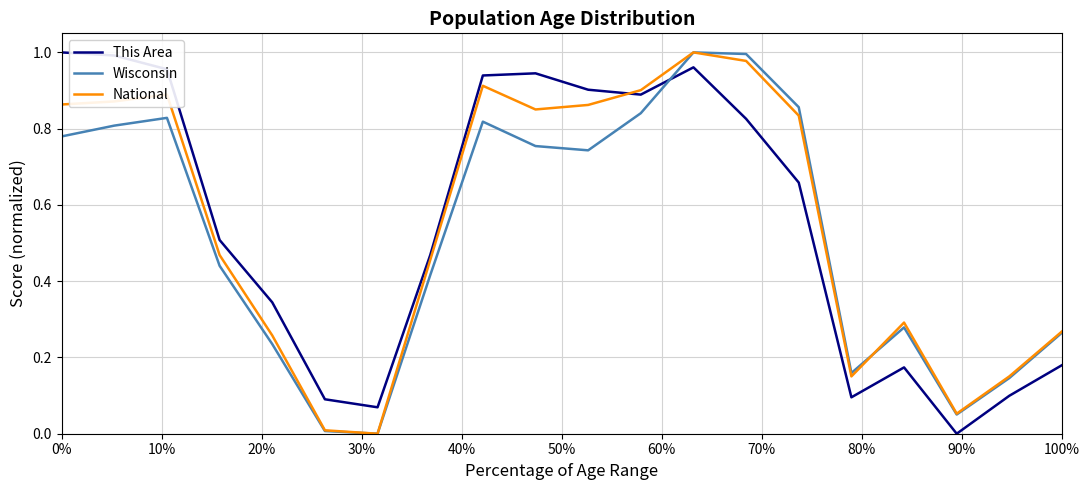

Which series ends up on top after the final intersection of This Area and Wisconsin?

Wisconsin